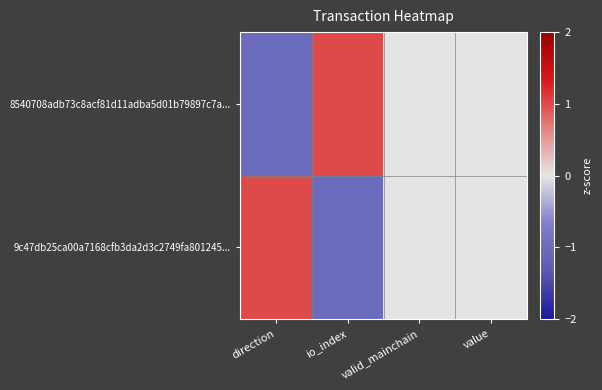

At how many categories does at least one series exceed 0?

2